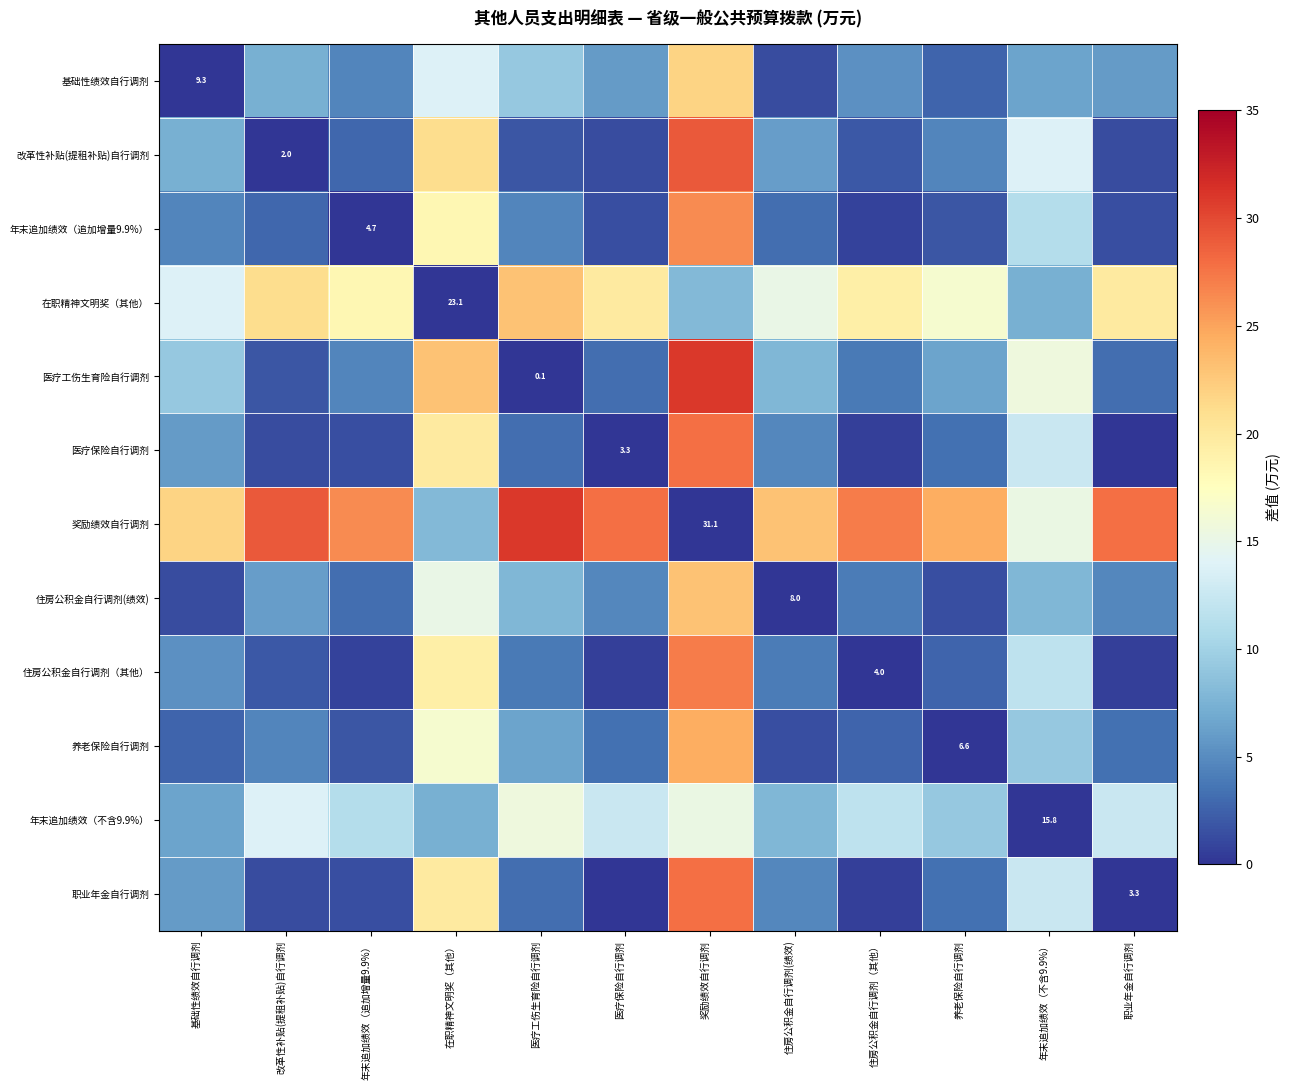

What value does the 基础性绩效自行调剂 series have at 改革性补贴(提租补贴)自行调剂?

7.3